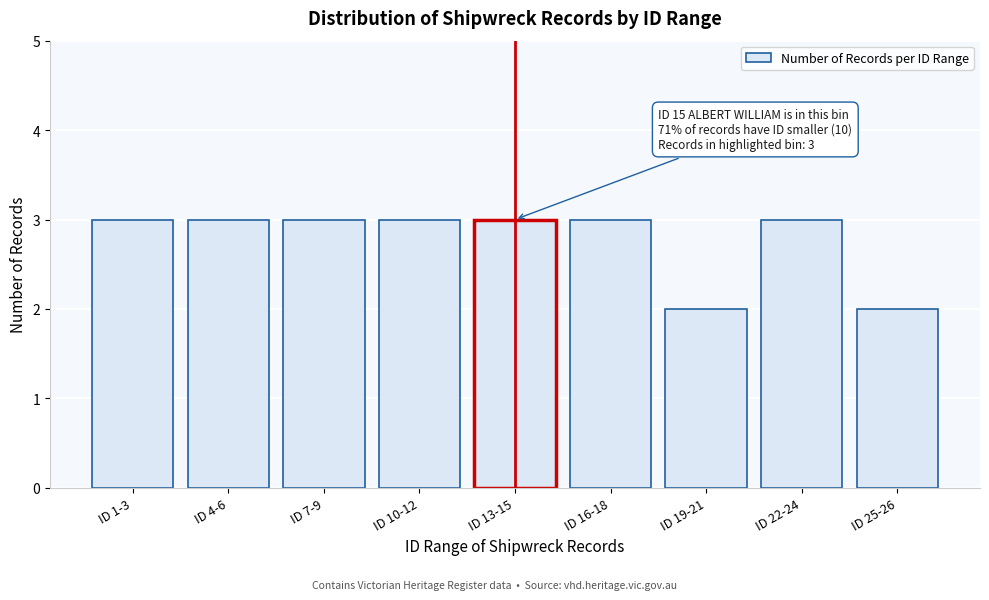

Reading right to left, extract all data points from this chart.

2	3	2	3	3	3	3	3	3